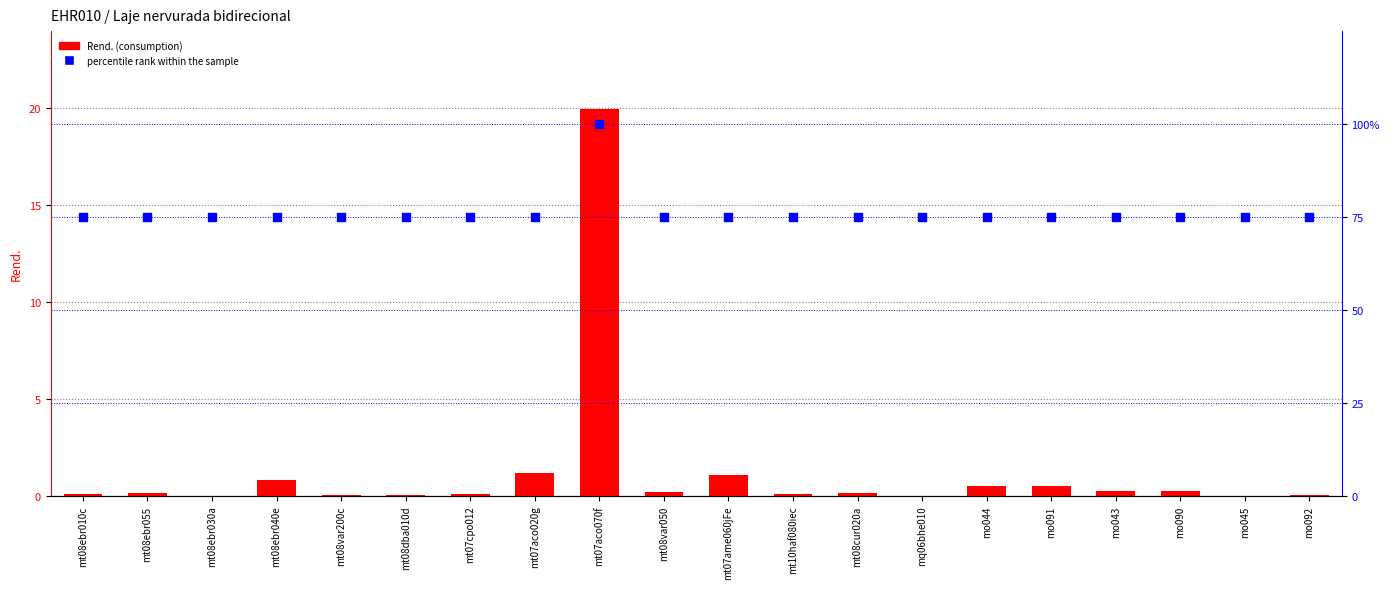

At which category is the sum across all series the highest?

mt07aco070f